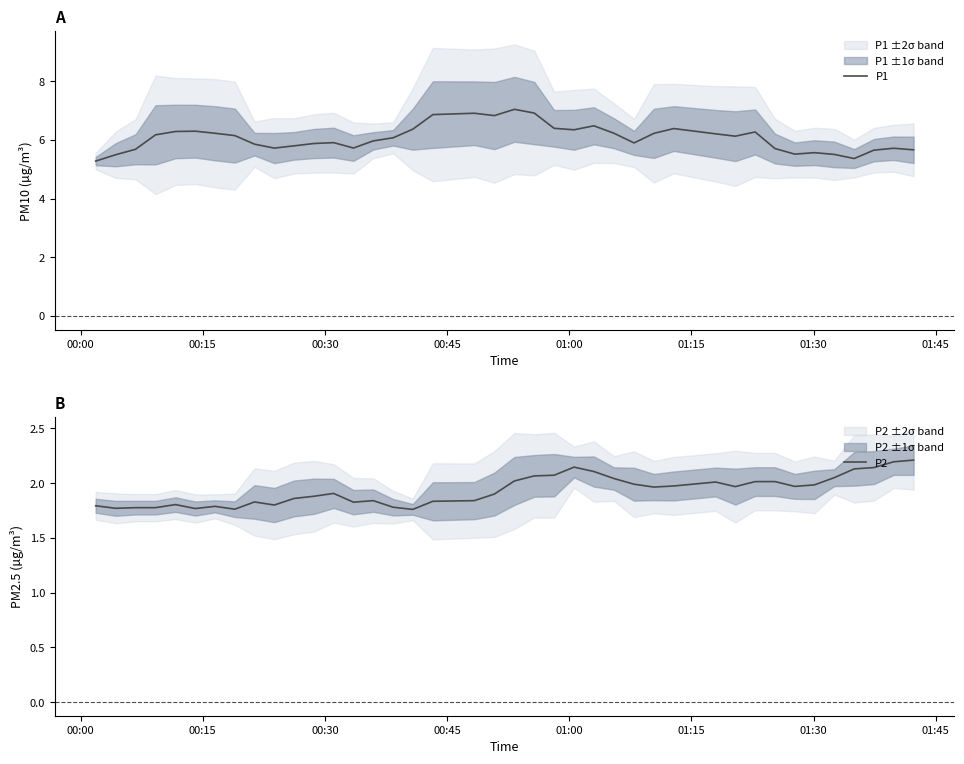

What is the difference between the maximum and minimum values in the P1 series?

1.8